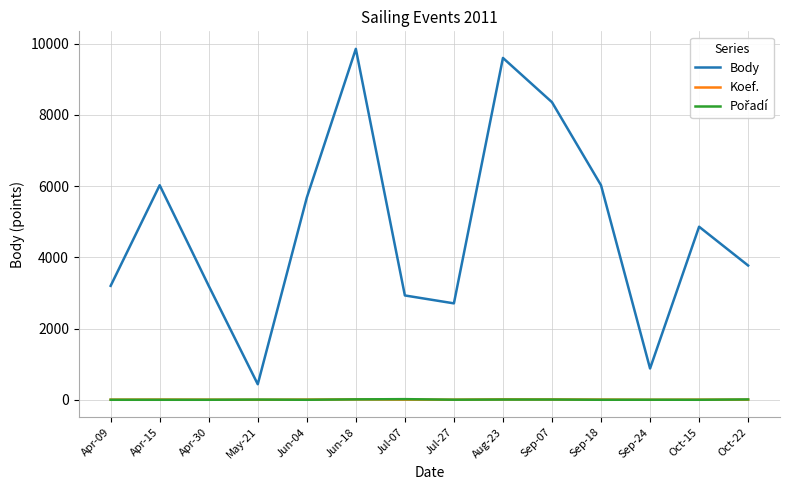

Is the value of Body at Jun-04 greater than the value of Koef. at Sep-24?

Yes